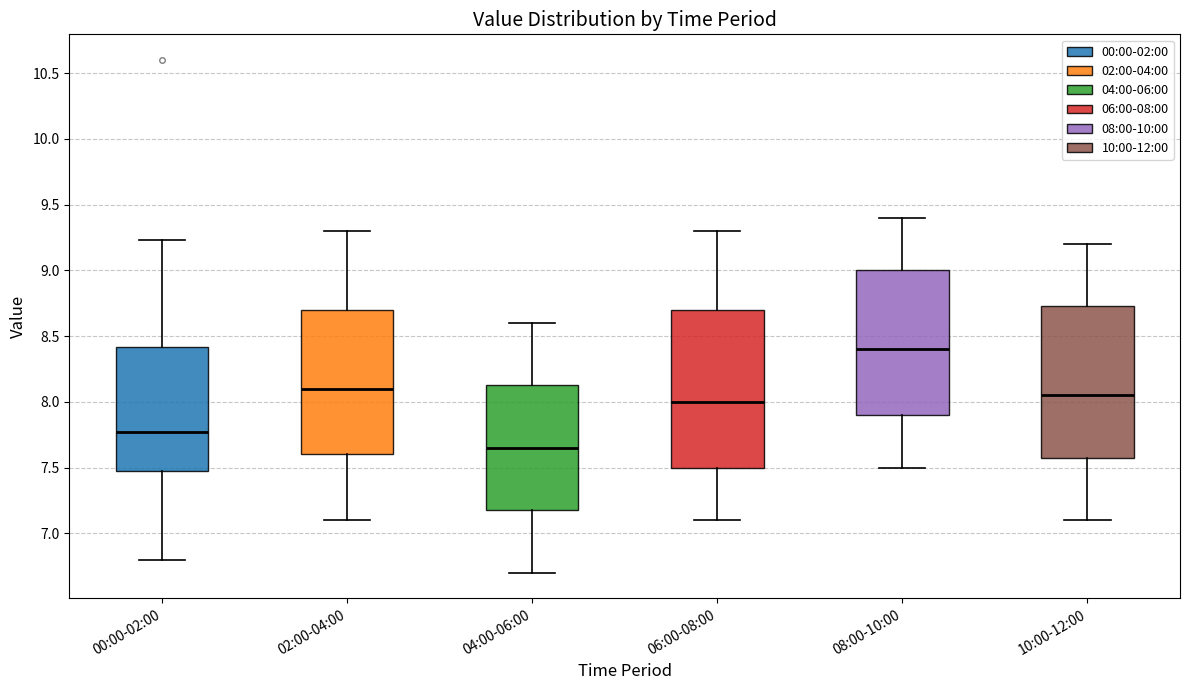

Where is the upper edge of the box for 04:00-06:00 on the y-axis? The values are not printed on the chart, so give them approximately, as read against the axis.

8.15